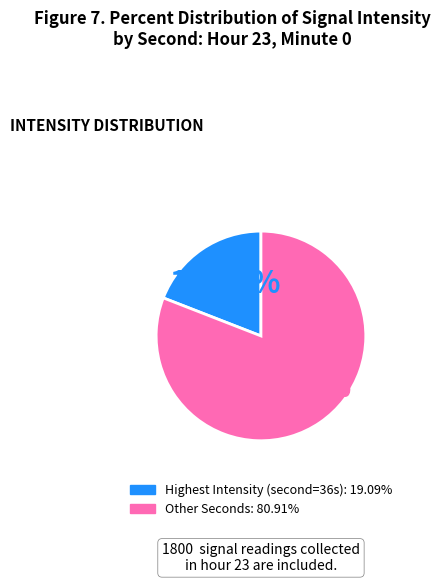

Does any single category account for the majority?

Yes